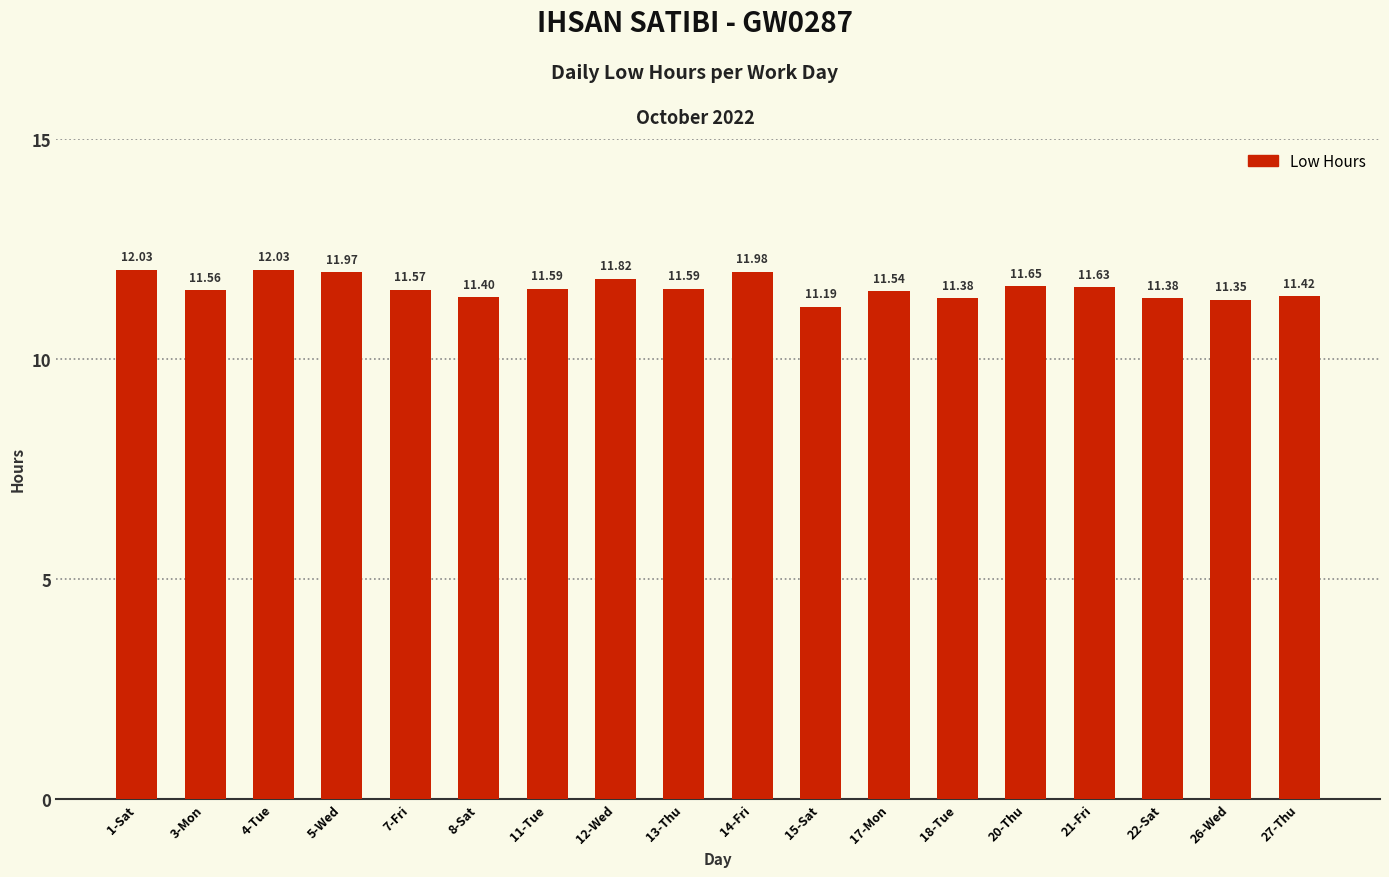

Does the chart contain any negative values?

No